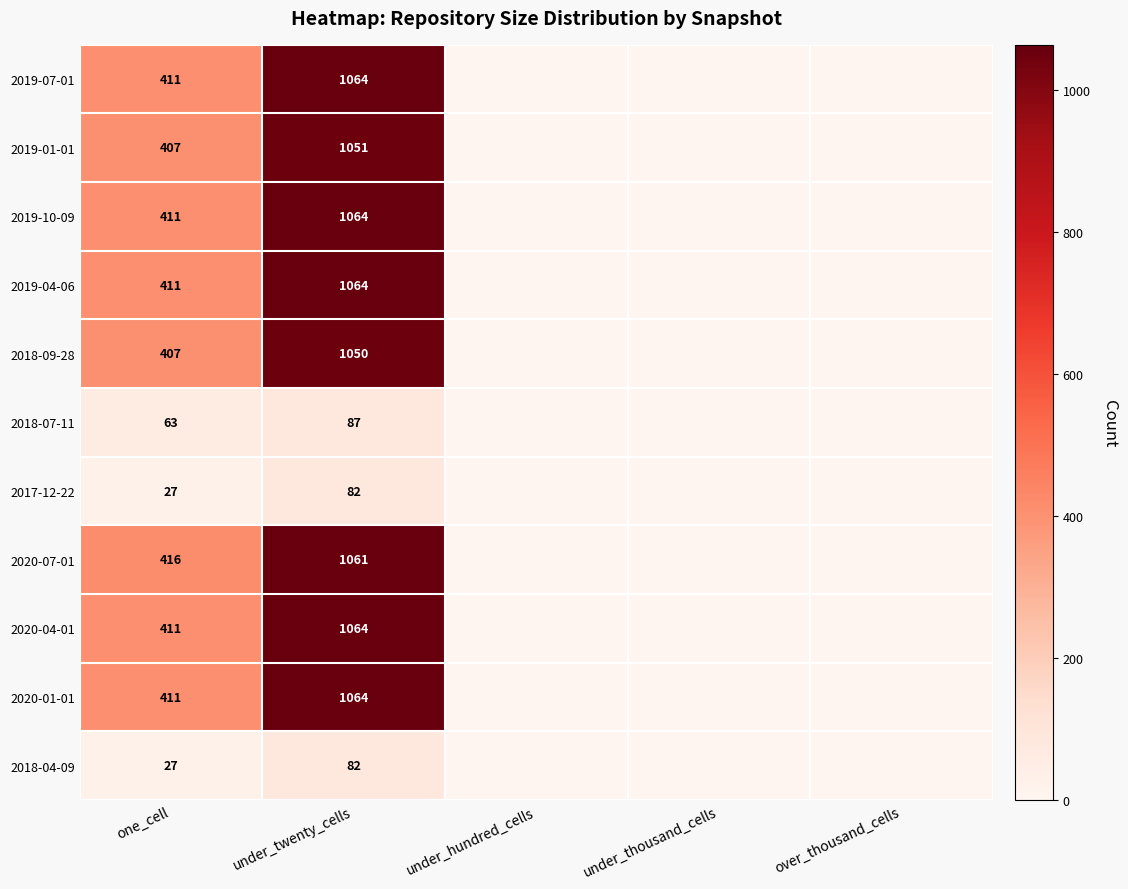

What is the difference between the highest and lowest values at one_cell?

389